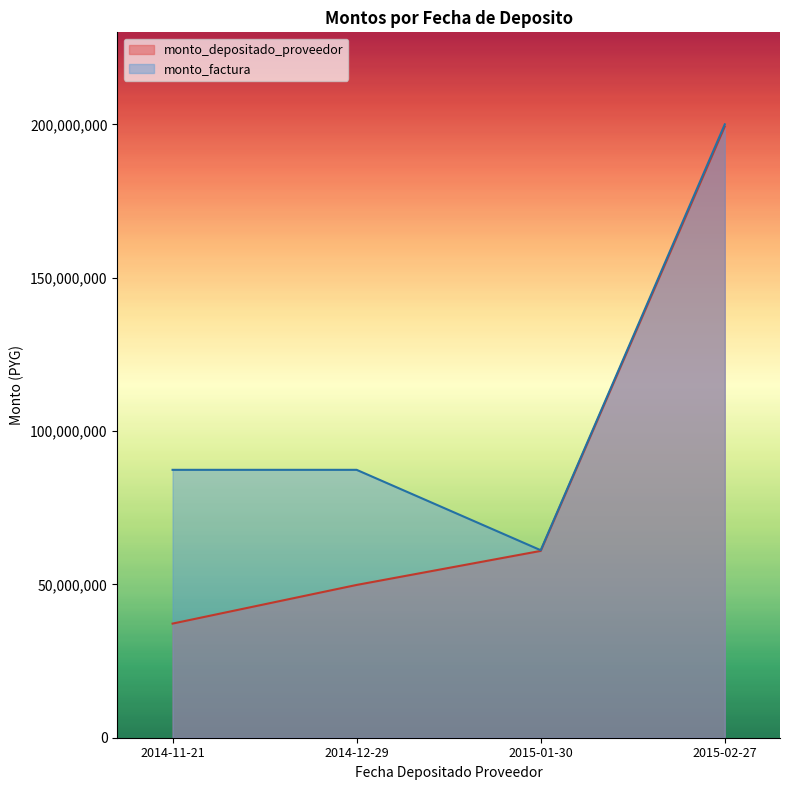

True or false: monto_depositado_proveedor and monto_factura intersect in this chart.

False